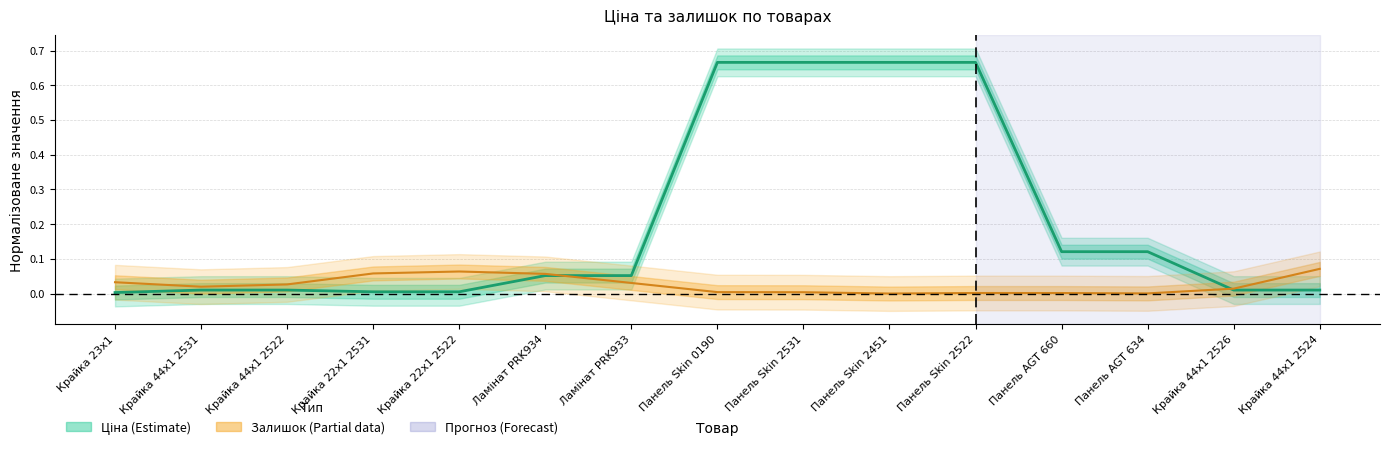

Reading left to right, list all the values displayed in this chart.

Ціна: Крайка 23x1=0.0	Крайка 44x1 2531=0.0	Крайка 44x1 2522=0.0	Крайка 22x1 2531=0.0	Крайка 22x1 2522=0.0	Ламінат PRK934=0.1	Ламінат PRK933=0.1	Панель Skin 0190=0.7	Панель Skin 2531=0.7	Панель Skin 2451=0.7	Панель Skin 2522=0.7	Панель AGT 660=0.1	Панель AGT 634=0.1	Крайка 44x1 2526=0.0	Крайка 44x1 2524=0.0
Залишок: Крайка 23x1=0.0	Крайка 44x1 2531=0.0	Крайка 44x1 2522=0.0	Крайка 22x1 2531=0.1	Крайка 22x1 2522=0.1	Ламінат PRK934=0.1	Ламінат PRK933=0.0	Панель Skin 0190=0.0	Панель Skin 2531=0.0	Панель Skin 2451=0.0	Панель Skin 2522=0.0	Панель AGT 660=0.0	Панель AGT 634=0.0	Крайка 44x1 2526=0.0	Крайка 44x1 2524=0.1